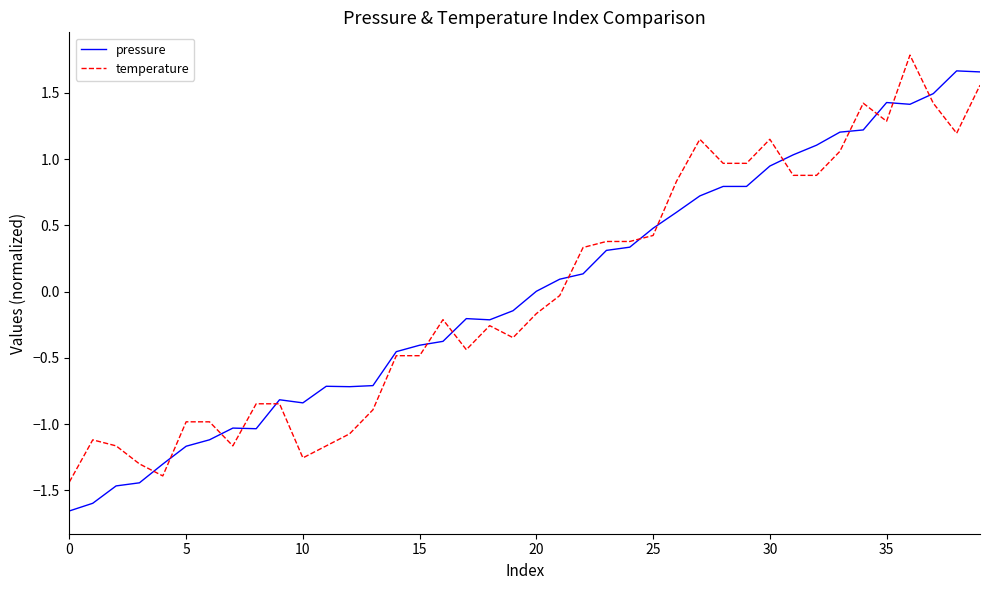

What is the maximum value shown in the chart?

1.8